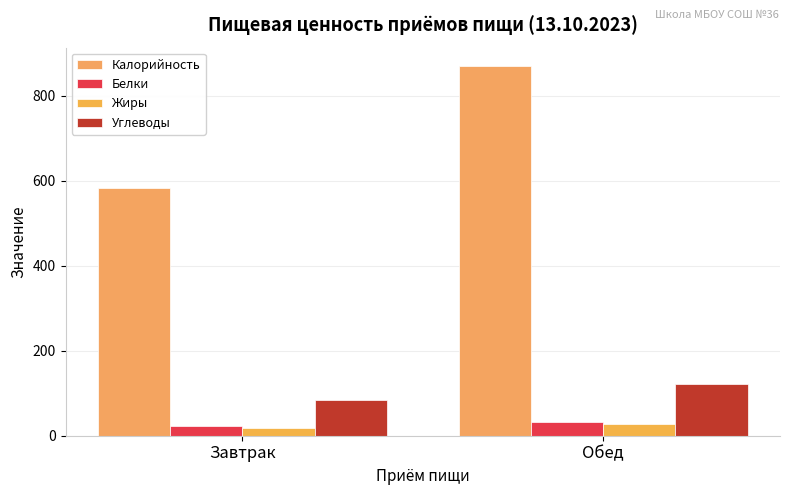

Which series changed the most between Завтрак and Обед?

Калорийность